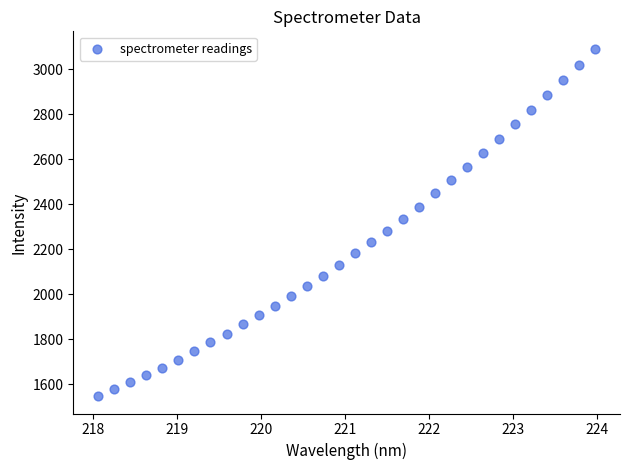

What is the range of X values (max minus min)?

5.9